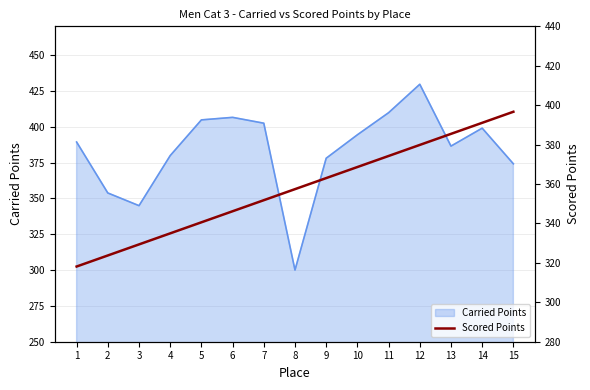

How many values are below 357?

7